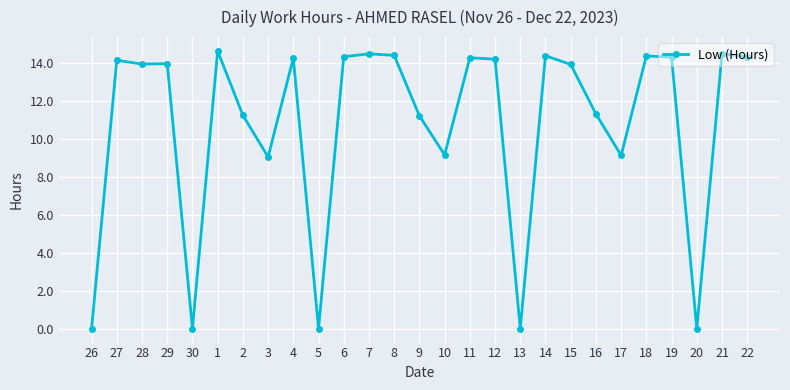

How many data points does each series have?

27